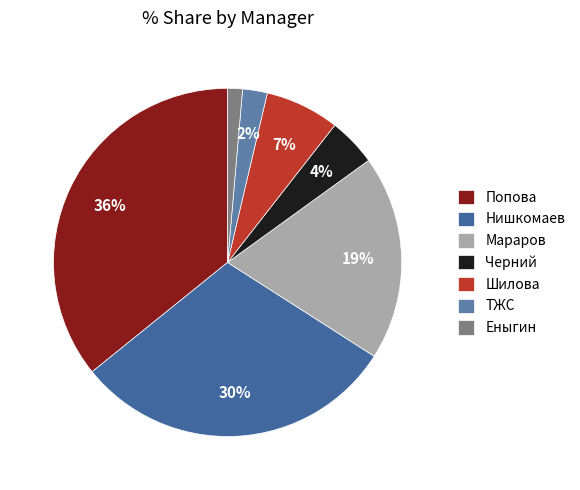

What percentage do ТЖС and Шилова together represent?

9.2%